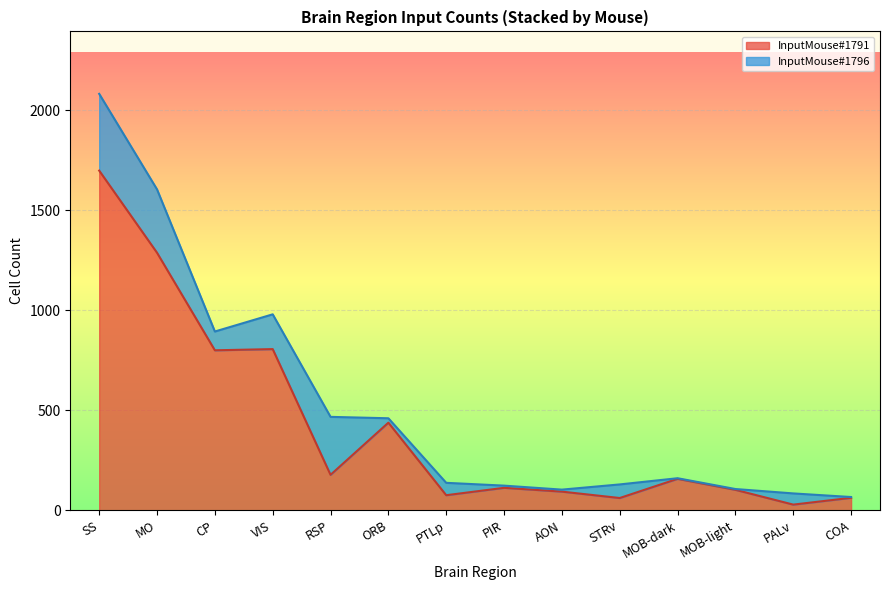

Which category has the highest value in the InputMouse#1791 series?

SS